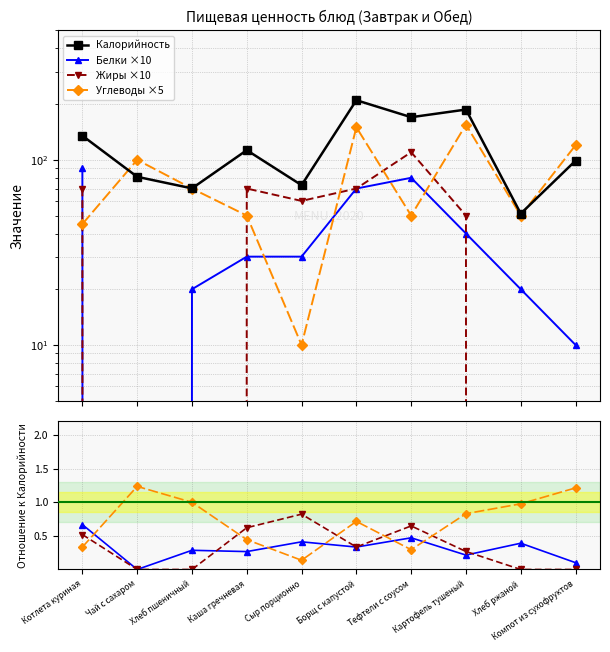

Which category has the lowest value across all series?

Чай с сахаром